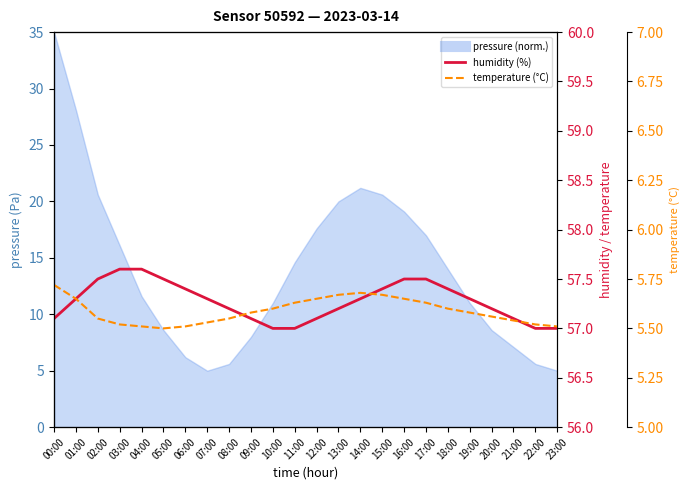

True or false: humidity and temperature intersect in this chart.

False